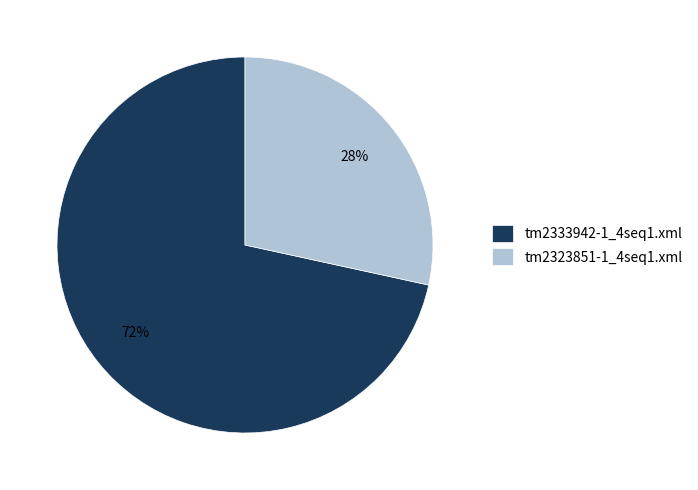

Rank the categories by value from lowest to highest.

tm2323851-1_4seq1.xml, tm2333942-1_4seq1.xml